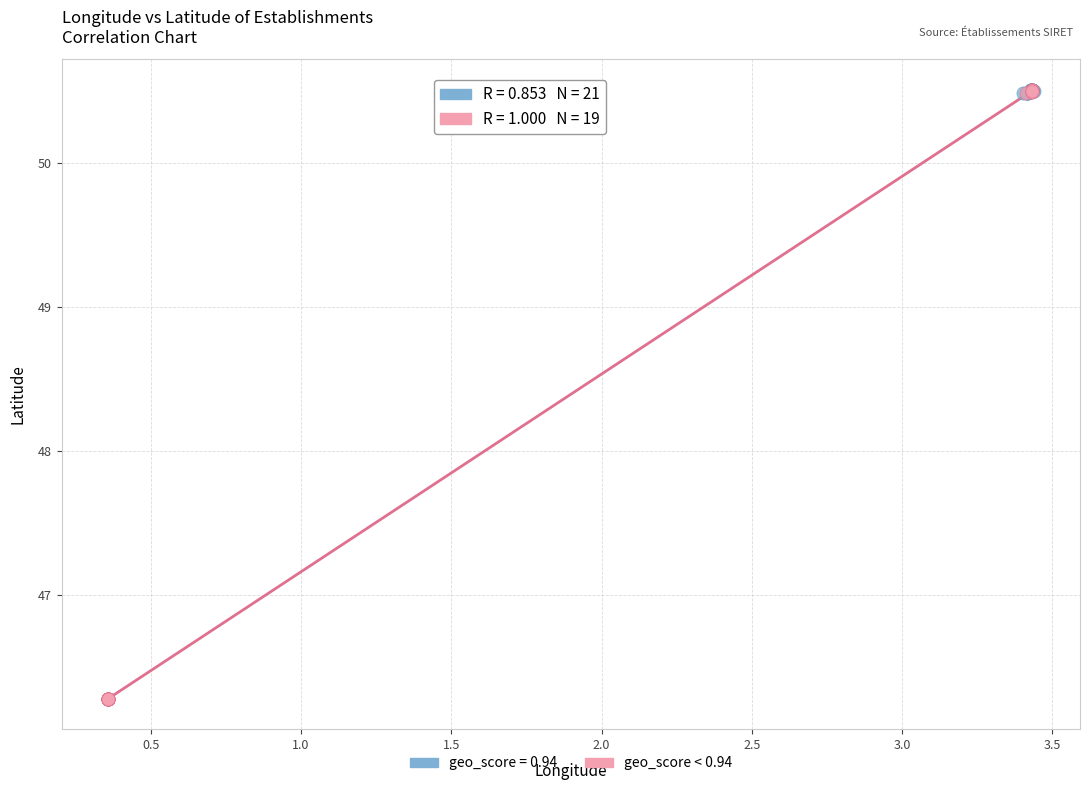

Which series reaches the minimum Y coordinate?

geo_score < 0.94